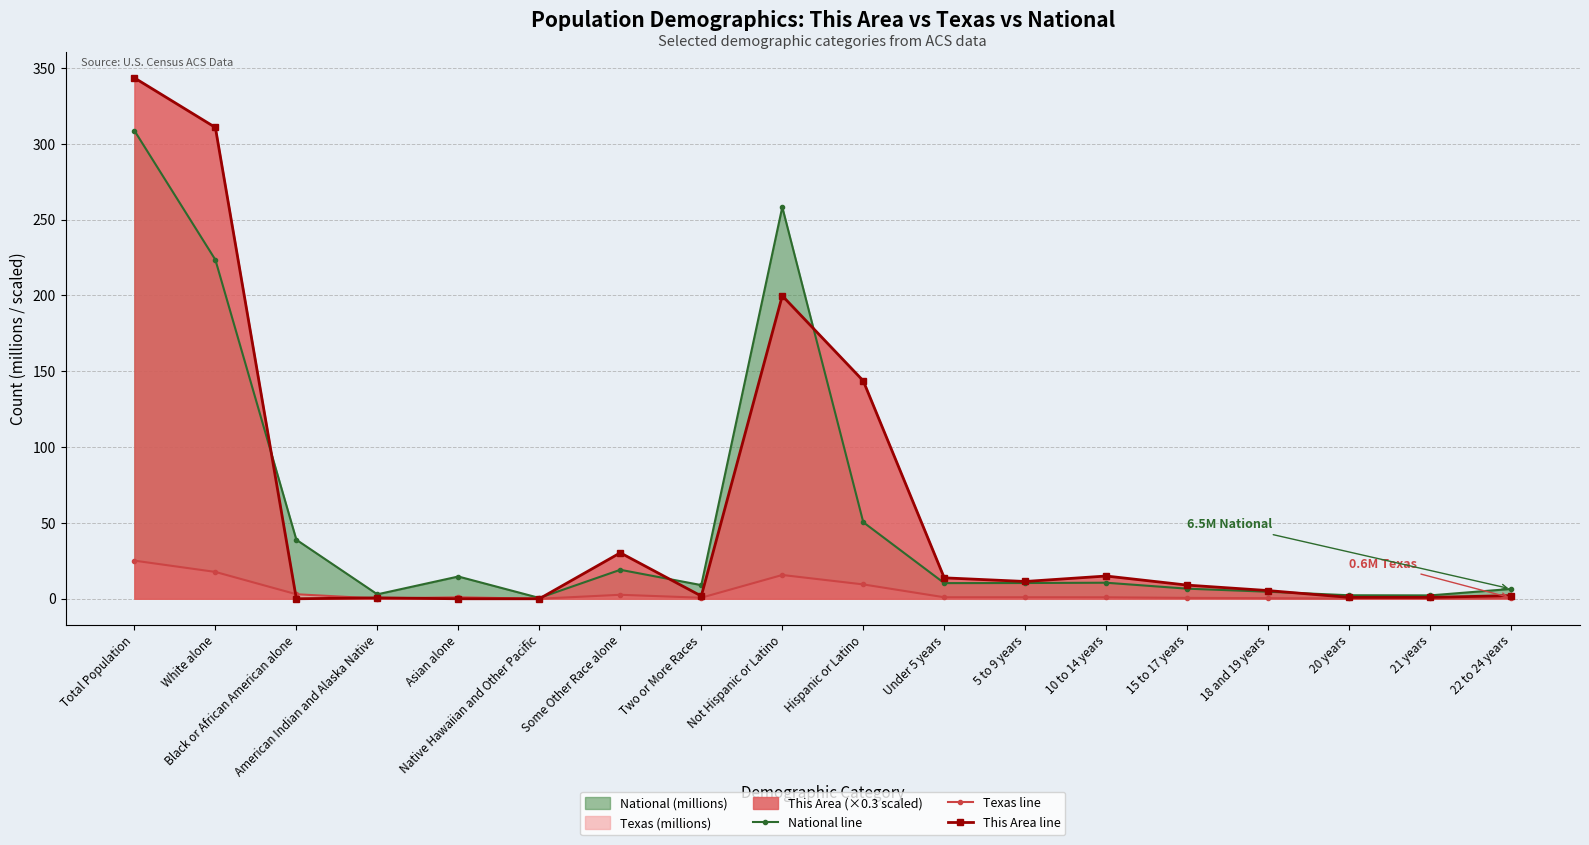

At which label does Texas line reach its minimum?

Native Hawaiian and Other Pacific